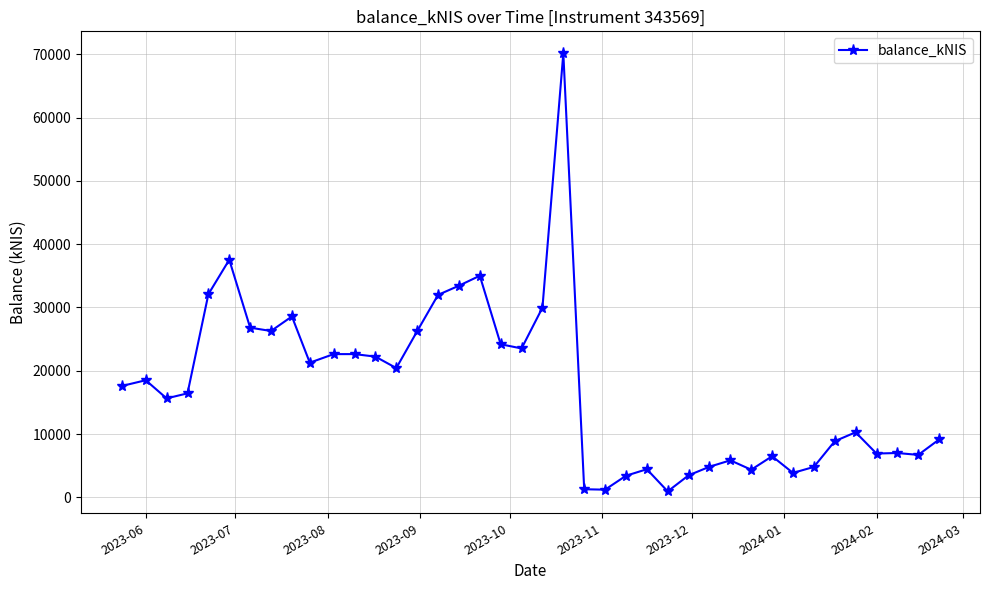

How many lines are shown in the chart?

1